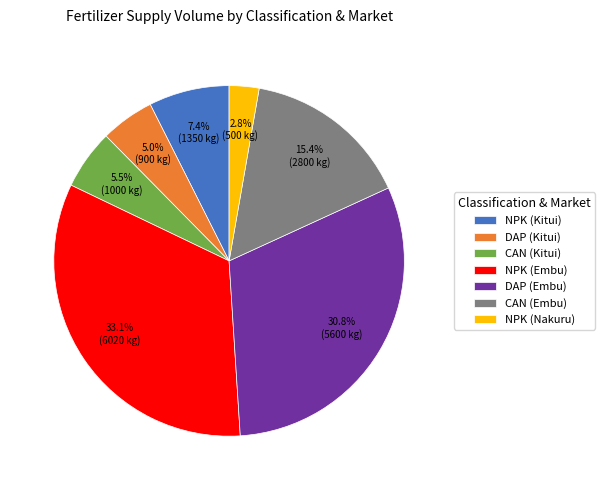

How many segments does this pie chart have?

7